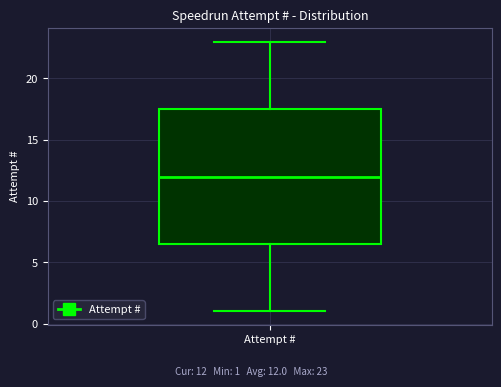

Transcribe this box plot: give where the median line is, the range the box spans, and where the two whiskers end, as read against the y-axis. The values are not printed on the chart, so give them approximately, as read against the axis.

median 12.0, box 6.5 to 17.5, whiskers 1.0 to 23.0